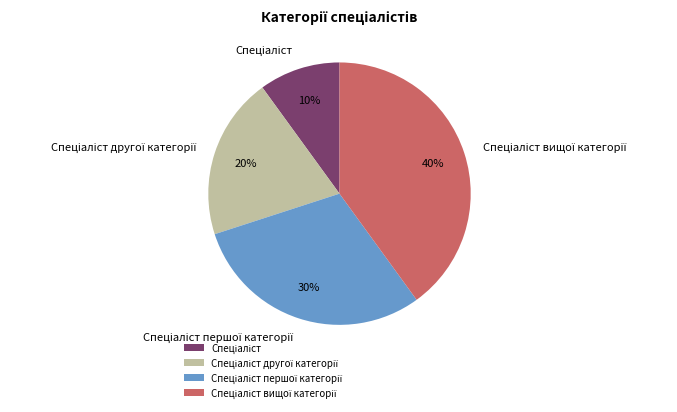

To the nearest percent, what is the average slice percentage?

25%